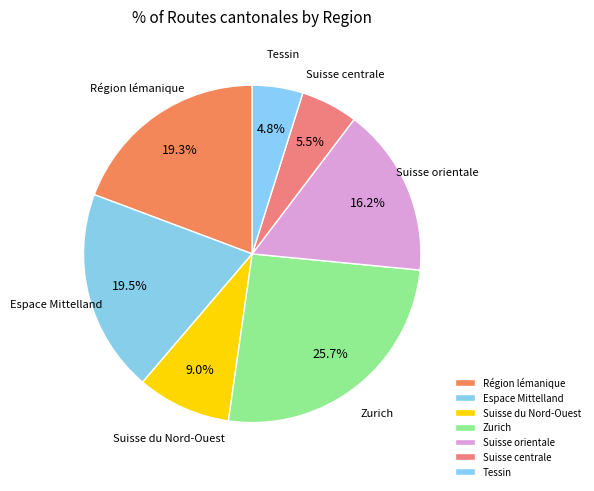

What percentage is the Suisse du Nord-Ouest slice, to the nearest percent?

9%